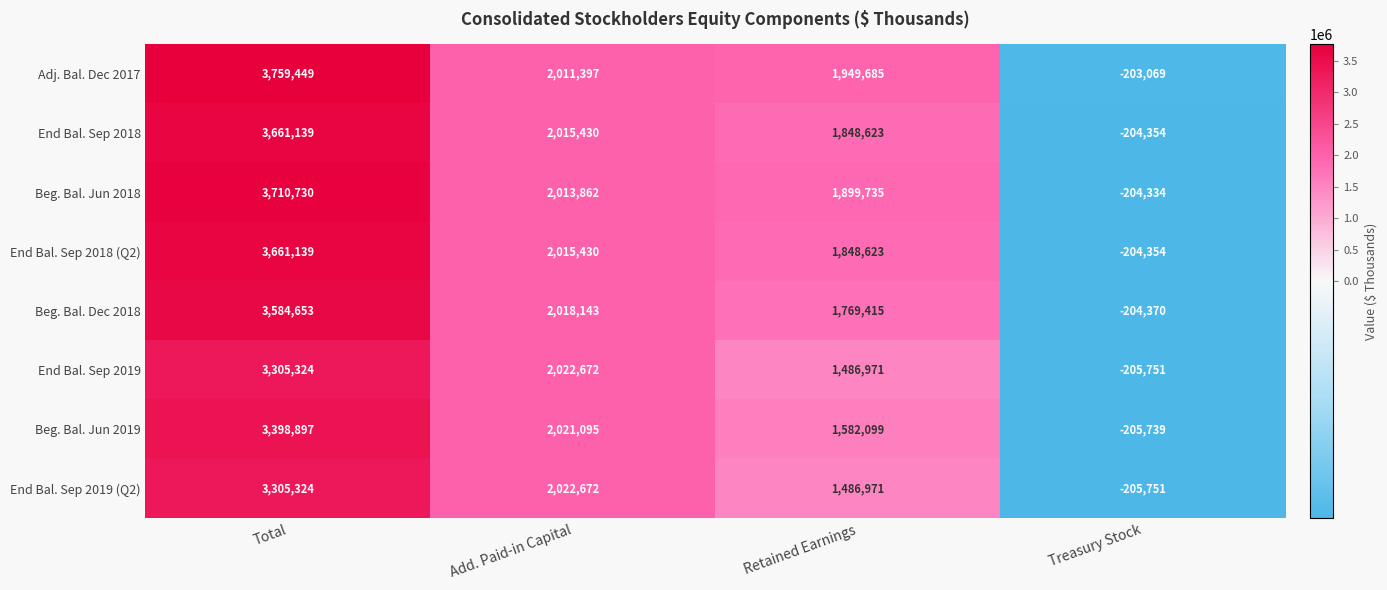

Which series changed the most between Total and Treasury Stock?

Adj. Bal. Dec 2017